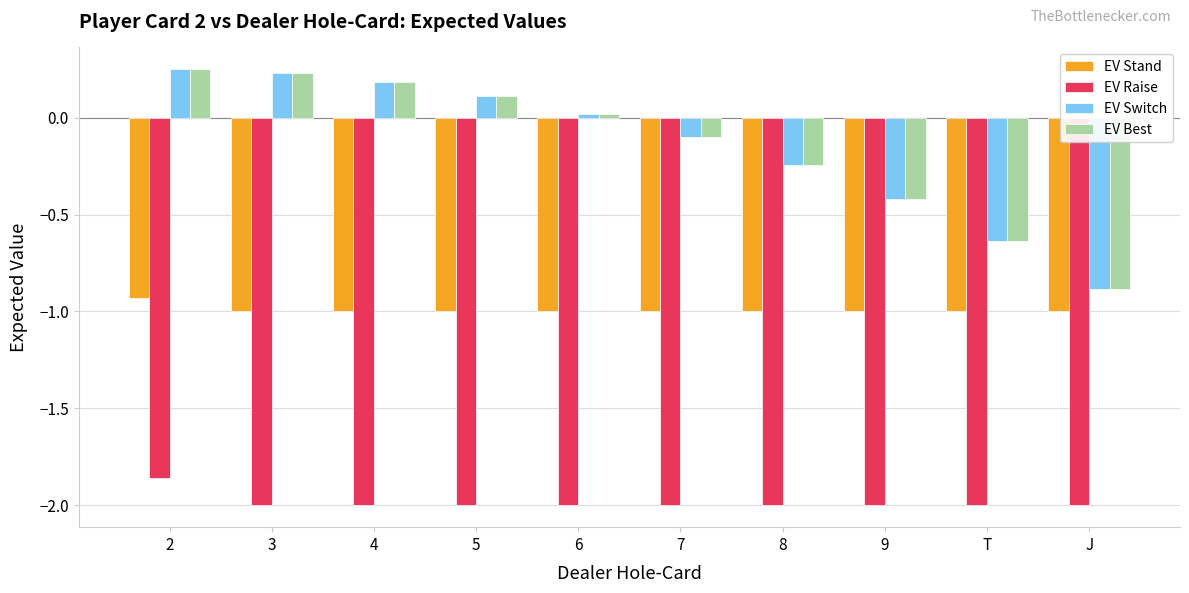

Which category has the lowest value in the EV Switch series?

J